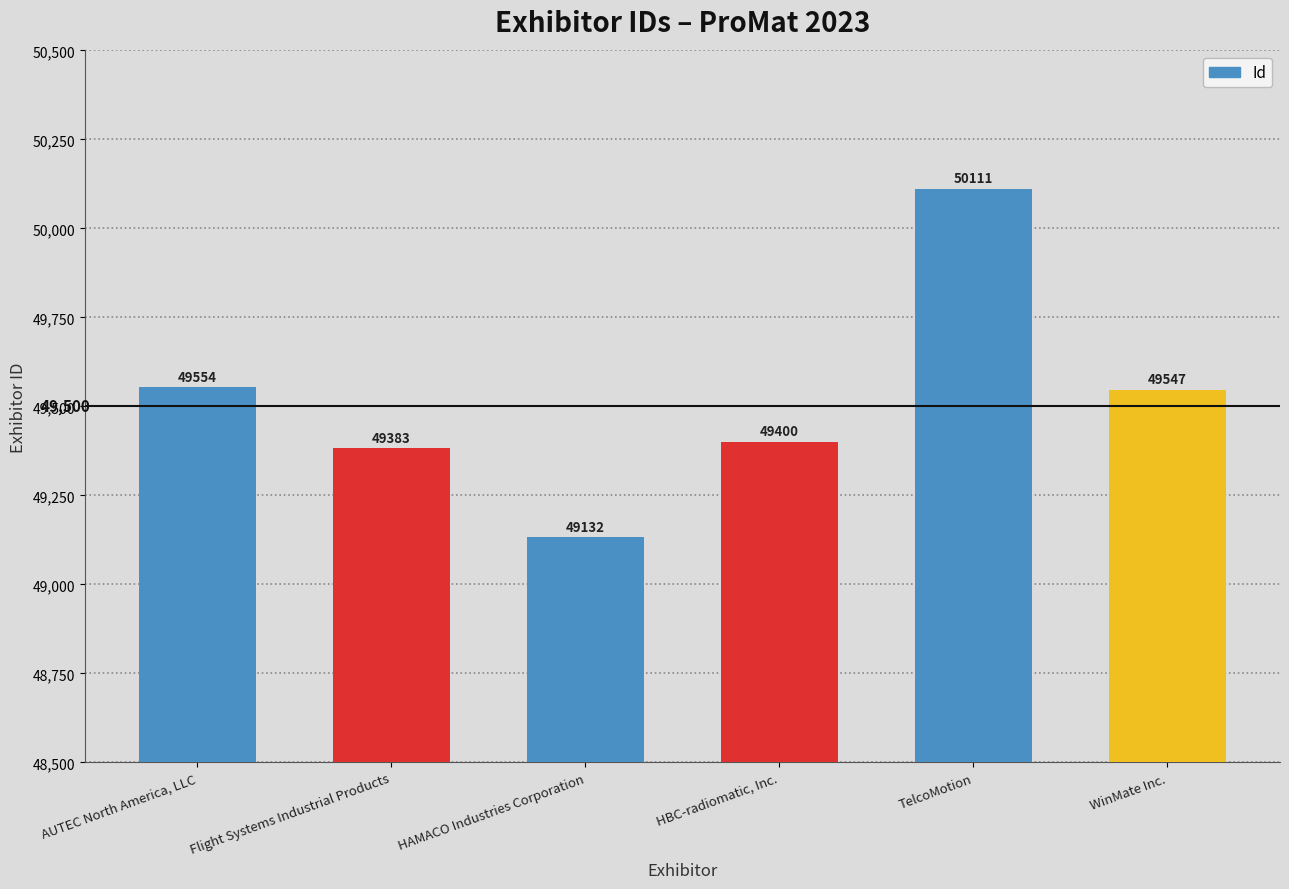

What is the difference between the values at Flight Systems Industrial Products and HAMACO Industries Corporation?

251